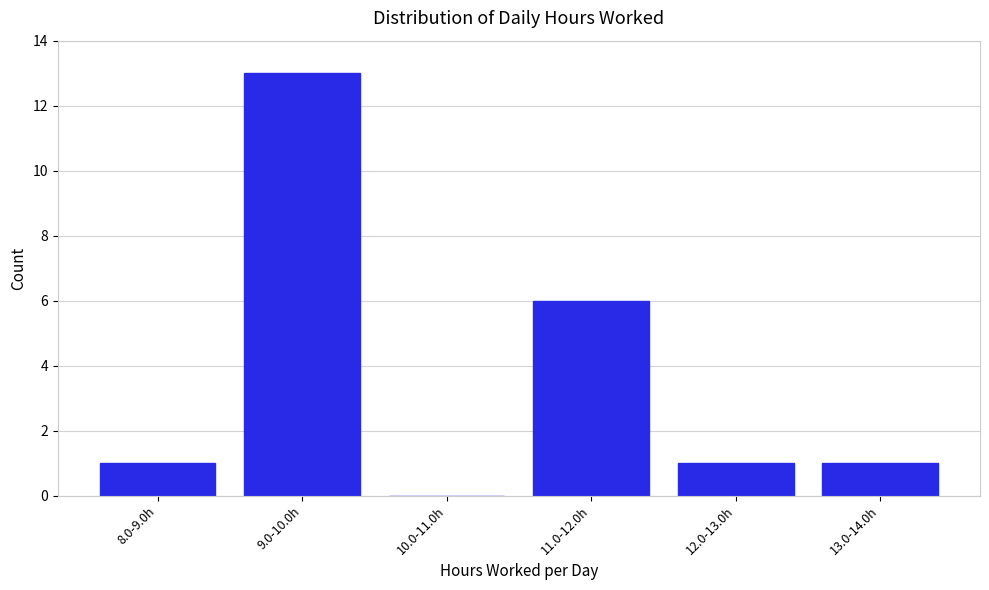

Reading left to right, what are all the values shown in this chart?

8.0-9.0h=1	9.0-10.0h=13	10.0-11.0h=0	11.0-12.0h=6	12.0-13.0h=1	13.0-14.0h=1